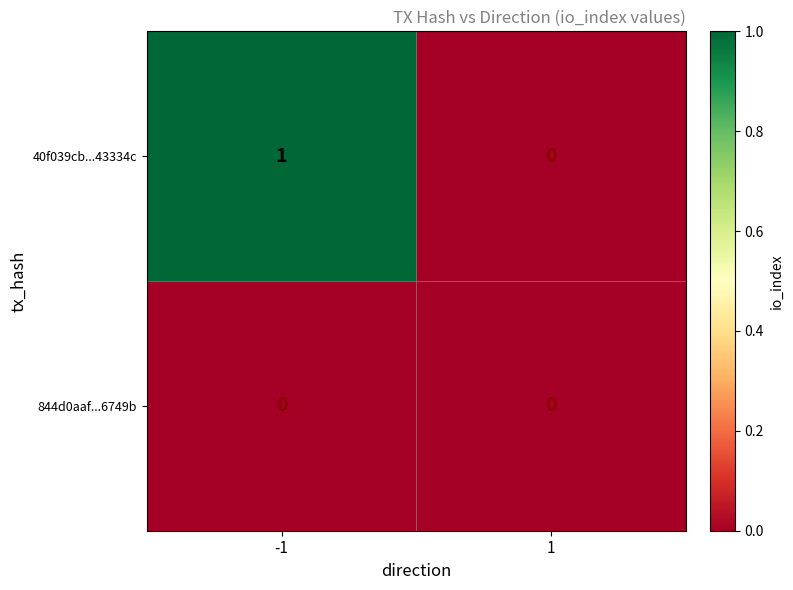

Reading left to right, list all the values displayed in this chart.

40f039cb...43334c: 1	0
844d0aaf...6749b: 0	0